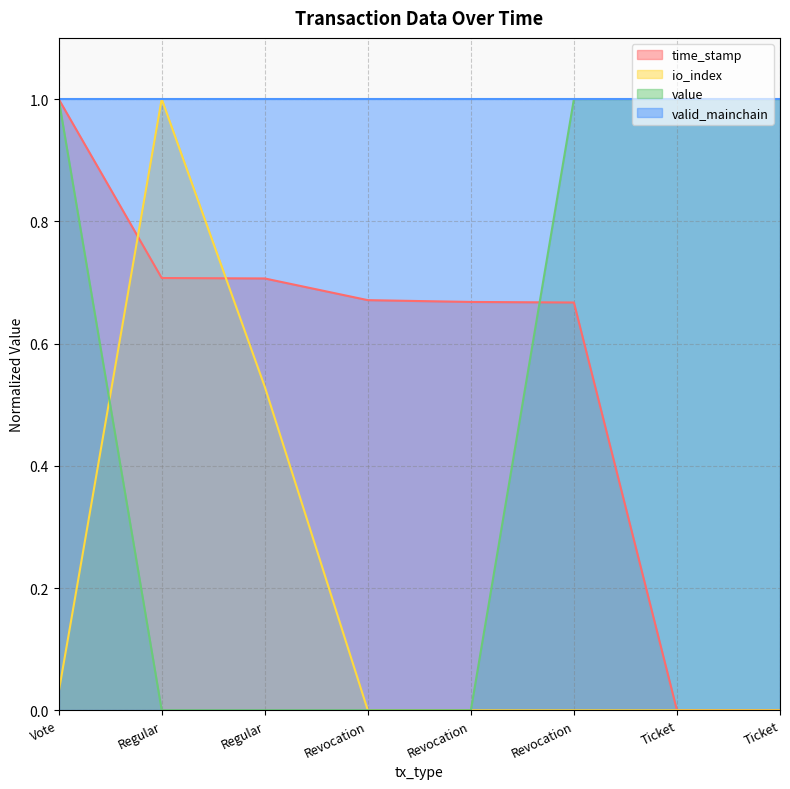

What is the spread (max minus min) of values at Revocation?

0.7